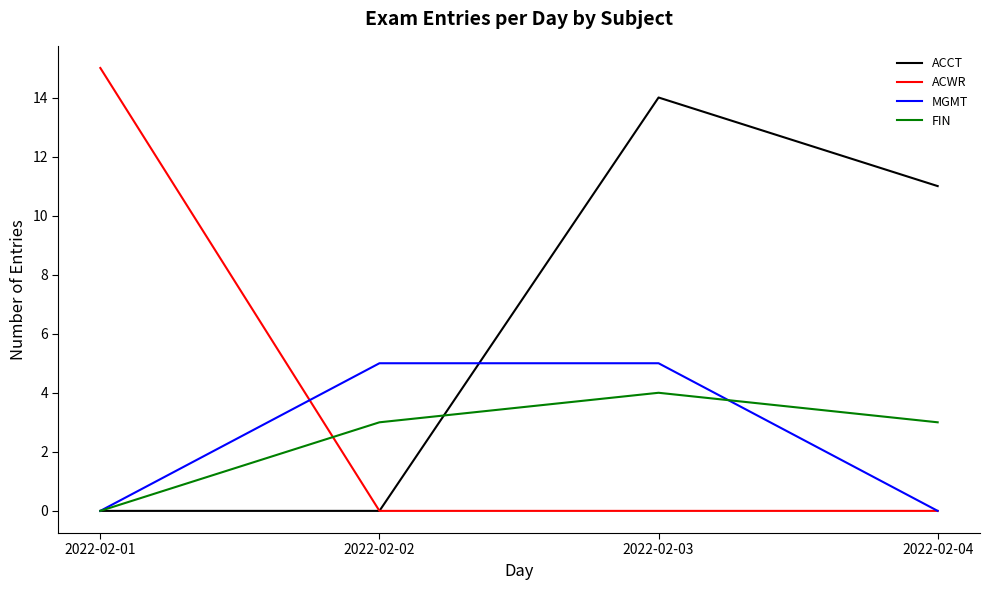

Which series has the largest total across all categories?

ACCT